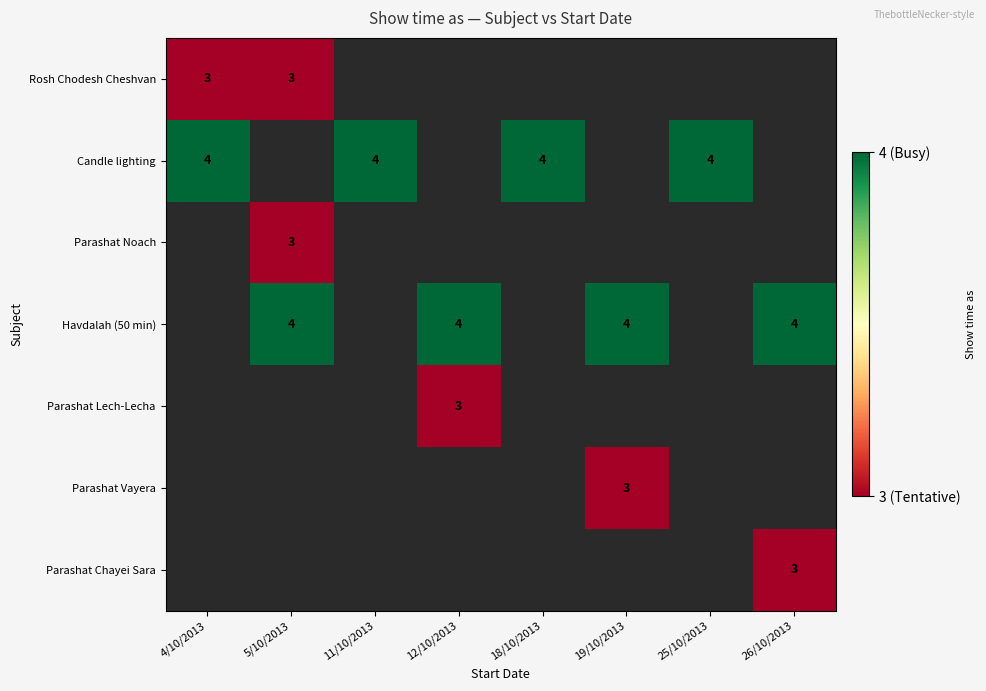

True or false: Parashat Chayei Sara has a value of 3 at 26/10/2013.

True